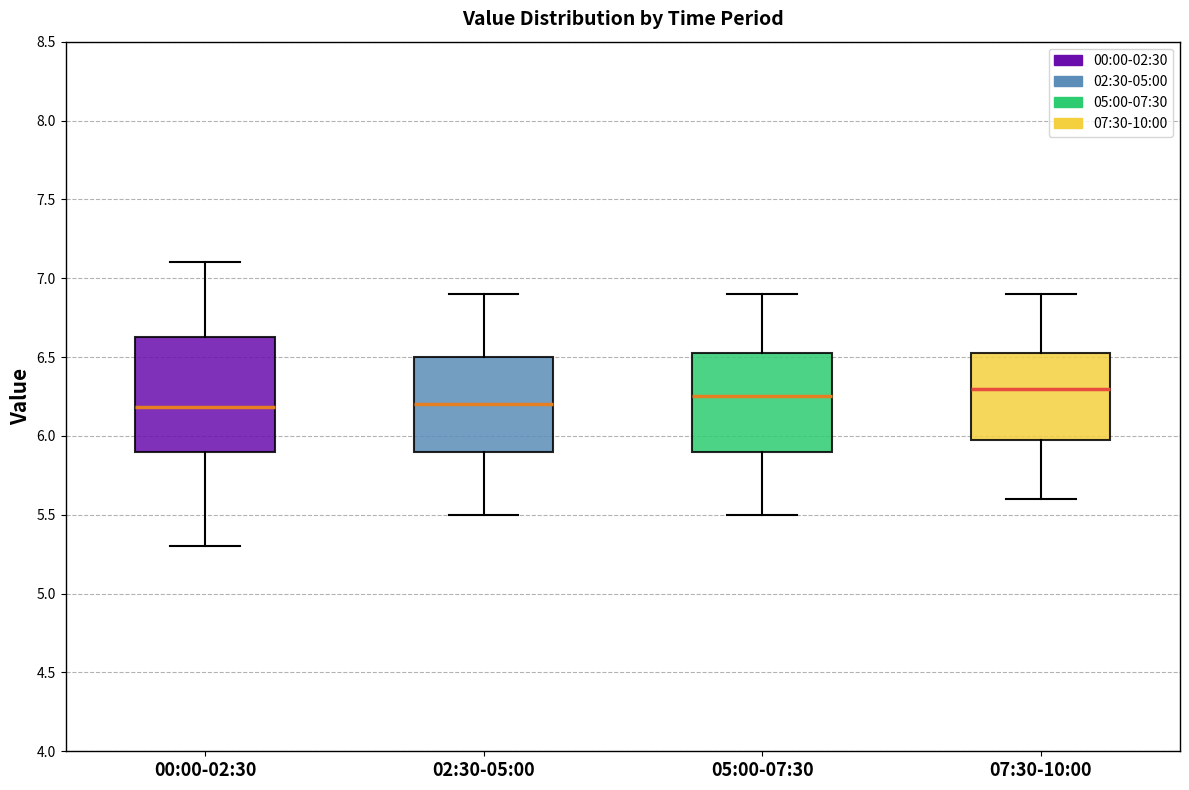

Which box is the tallest, from its lower edge to its upper edge?

00:00-02:30